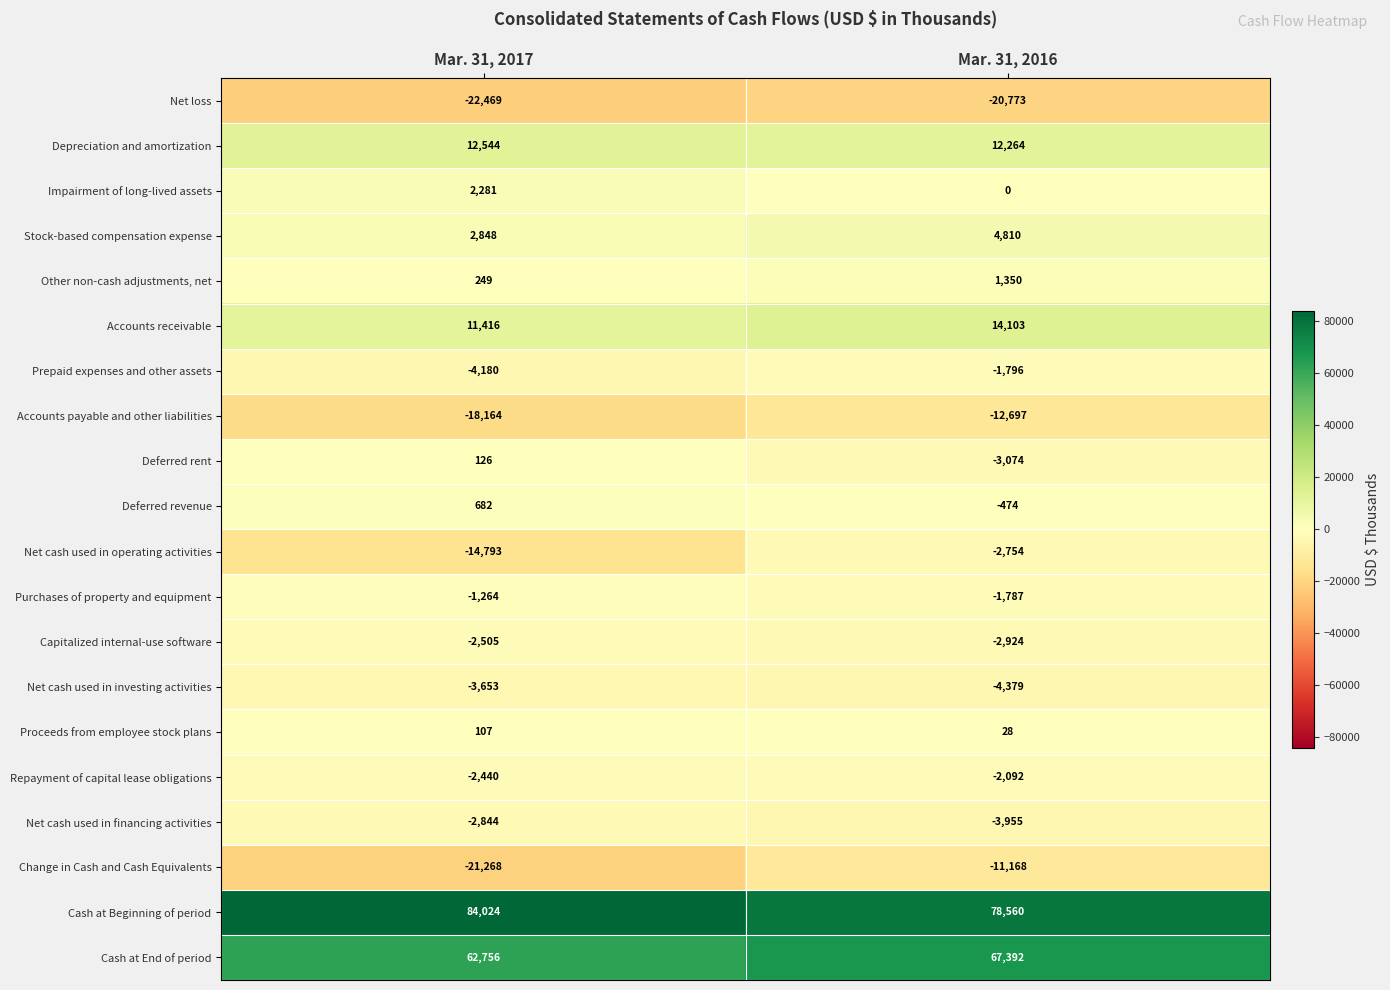

Rank the series at Mar. 31, 2016 from lowest to highest value.

Net loss, Accounts payable and other liabilities, Change in Cash and Cash Equivalents, Net cash used in investing activities, Net cash used in financing activities, Deferred rent, Capitalized internal-use software, Net cash used in operating activities, Repayment of capital lease obligations, Prepaid expenses and other assets, Purchases of property and equipment, Deferred revenue, Impairment of long-lived assets, Proceeds from employee stock plans, Other non-cash adjustments, net, Stock-based compensation expense, Depreciation and amortization, Accounts receivable, Cash at End of period, Cash at Beginning of period